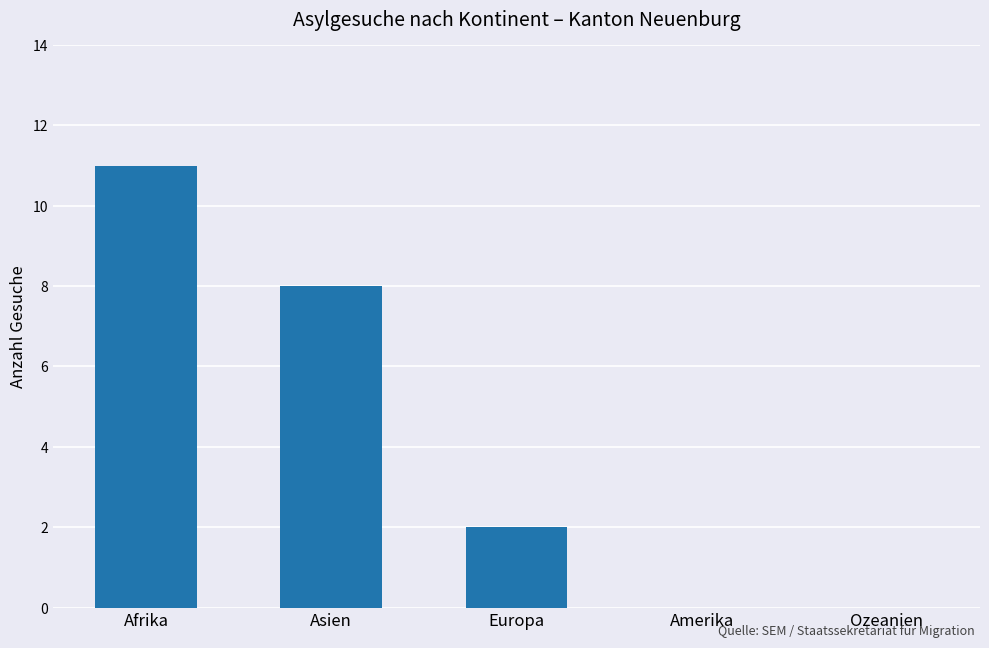

Reading right to left, what are all the values shown in this chart?

0	0	2	8	11